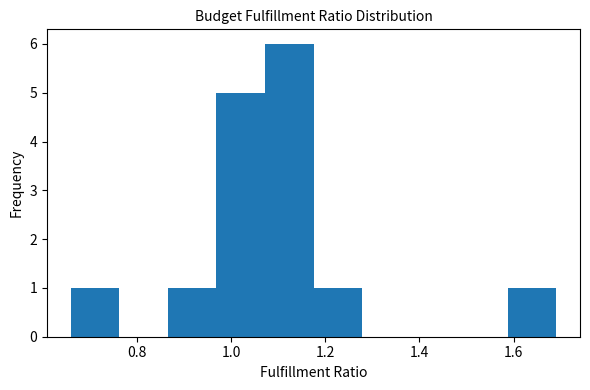

Reading left to right, transcribe this chart: for each bar, give the range it covers on the x-axis and its height. Neither the bar edges nor the heights are printed on the chart, so give them approximately, as read against the axes.

0.66 to 0.76: 1
0.76 to 0.86: 0
0.86 to 0.96: 1
0.96 to 1.08: 5
1.08 to 1.18: 6
1.18 to 1.28: 1
1.28 to 1.38: 0
1.38 to 1.48: 0
1.48 to 1.58: 0
1.58 to 1.70: 1